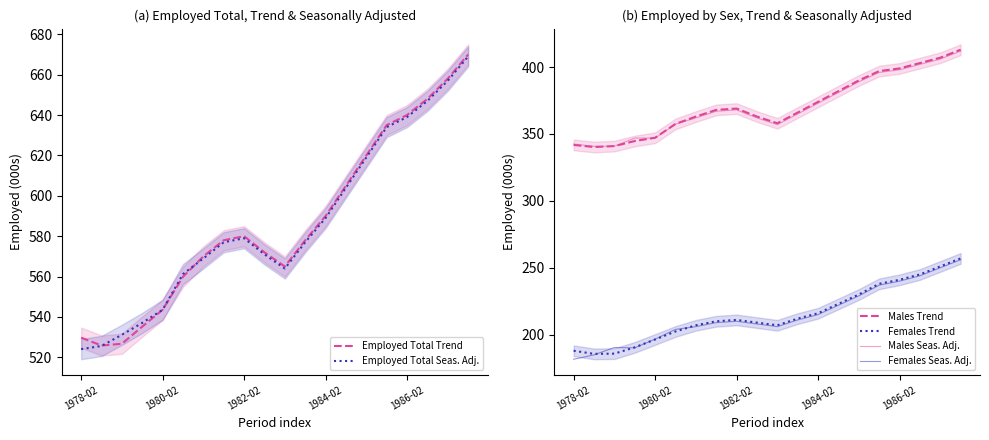

True or false: Females Trend and Employed Total Trend intersect in this chart.

False